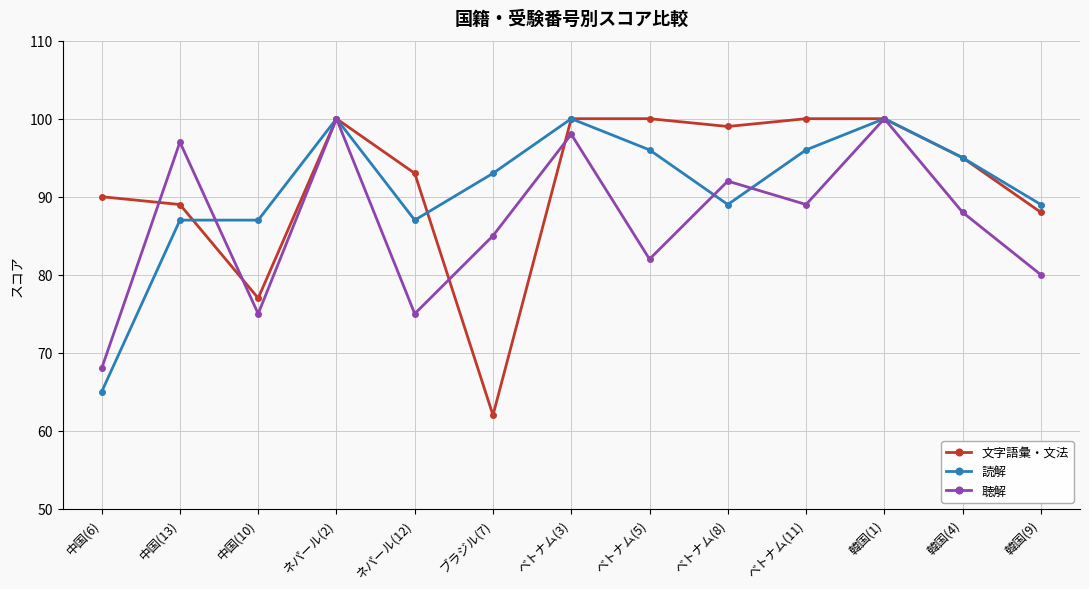

The value of 聴解 at ベトナム(8) is 137. True or false?

False